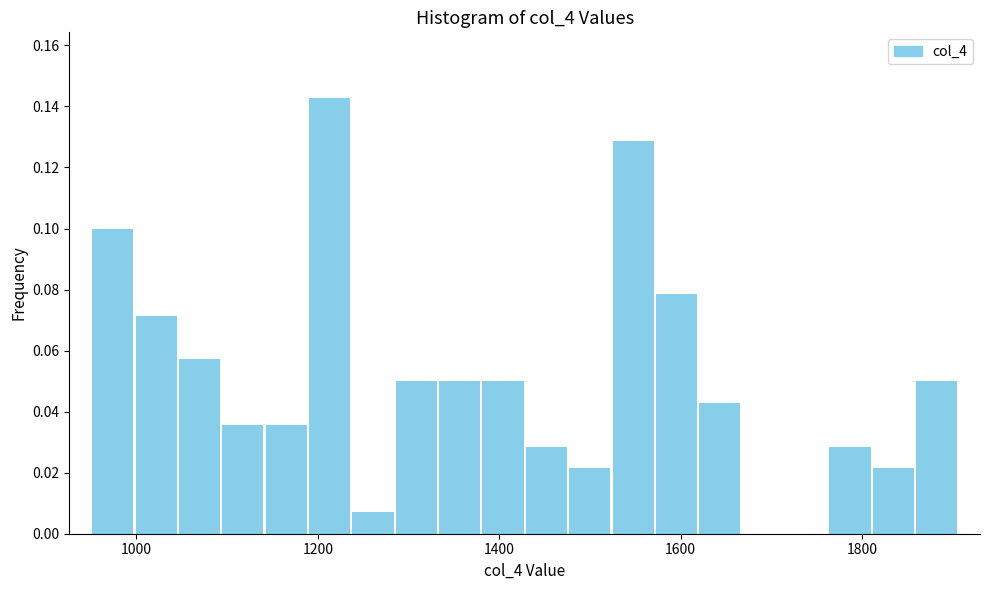

Read against the x-axis, roughly where is the centre of the tallest bar?

1220